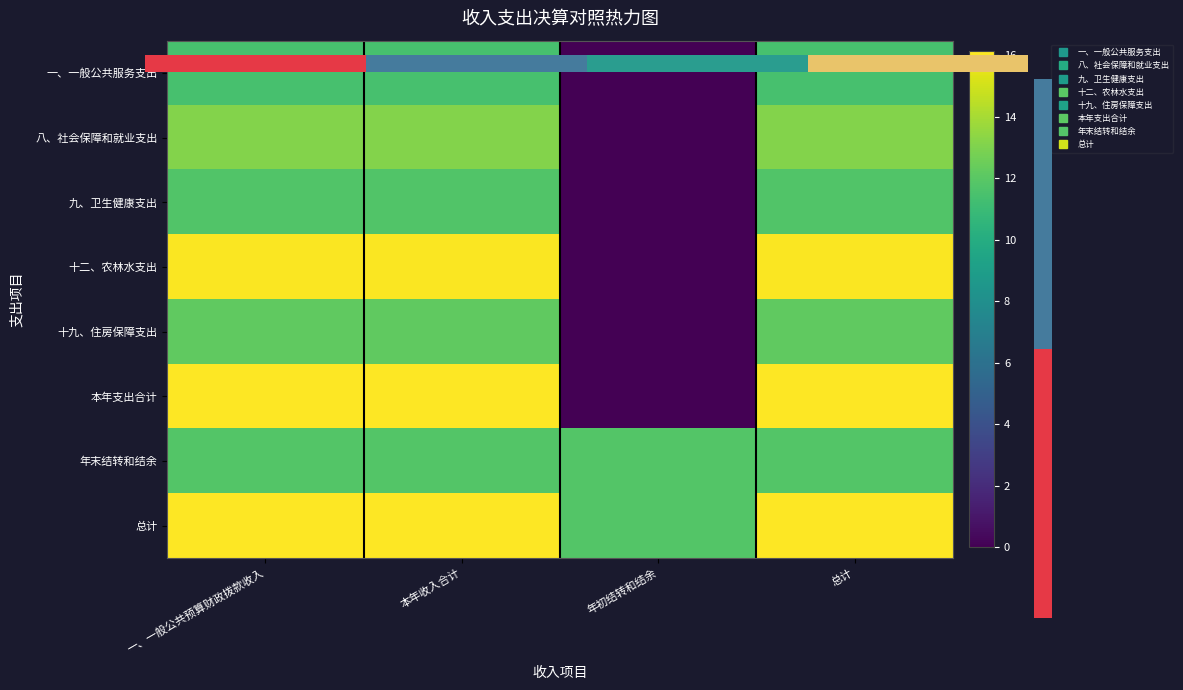

How many data points in 十二、农林水支出 are above 16?

3